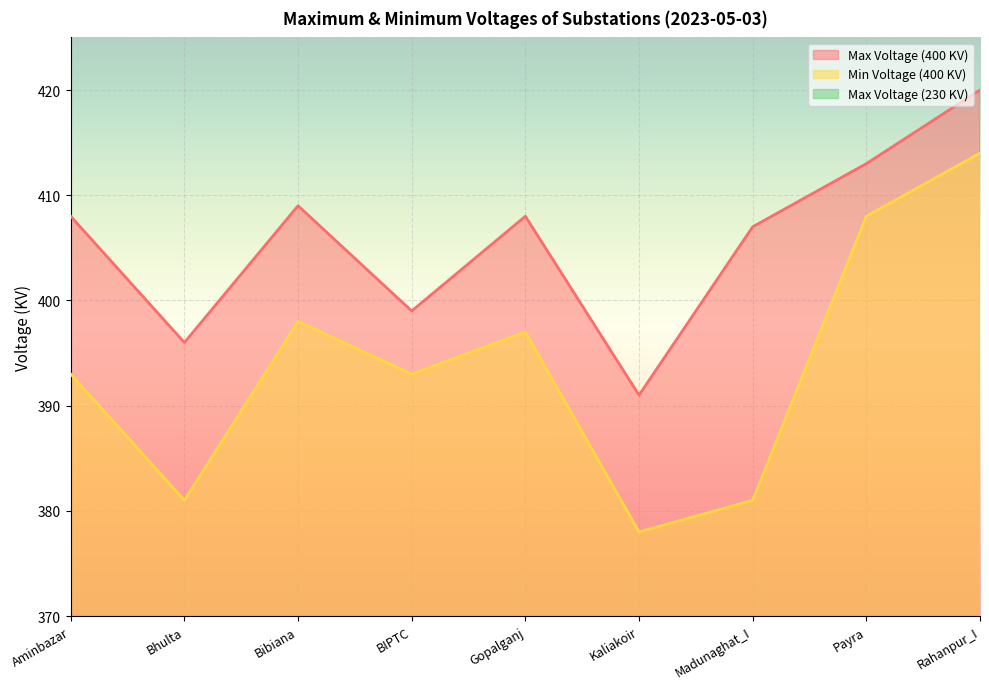

Reading right to left, transcribe all the data shown in this chart.

Max Voltage (400 KV): Rahanpur_I=420	Payra=413	Madunaghat_I=407	Kaliakoir=391	Gopalganj=408	BIPTC=399	Bibiana=409	Bhulta=396	Aminbazar=408
Min Voltage (400 KV): Rahanpur_I=414	Payra=408	Madunaghat_I=381	Kaliakoir=378	Gopalganj=397	BIPTC=393	Bibiana=398	Bhulta=381	Aminbazar=393
Max Voltage (230 KV): Rahanpur_I=237	Payra=233	Madunaghat_I=244	Kaliakoir=225	Gopalganj=233	BIPTC=237	Bibiana=237	Bhulta=234	Aminbazar=235